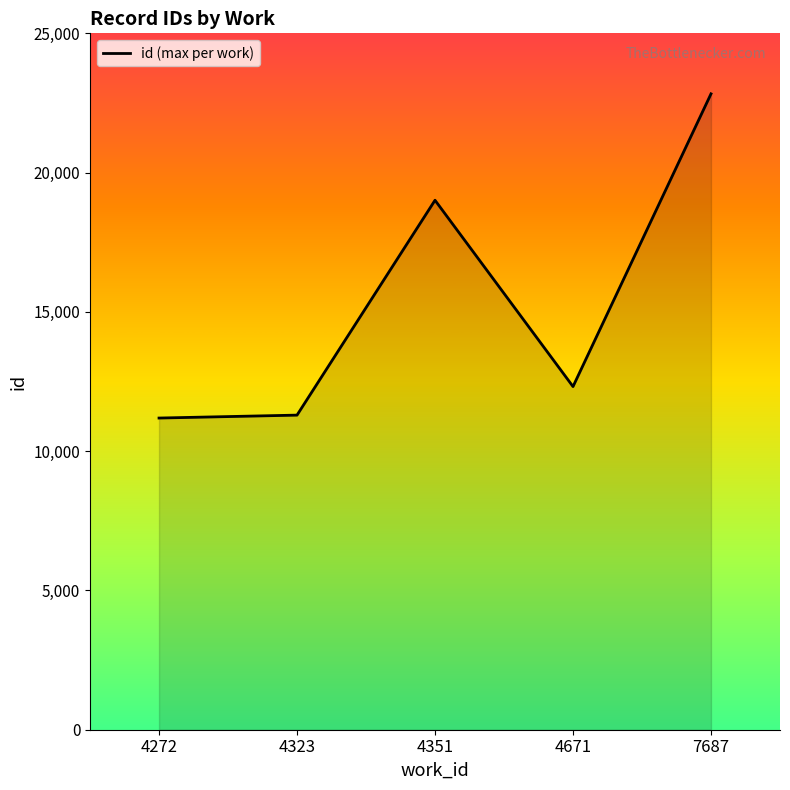

How many distinct data groups are displayed?

1